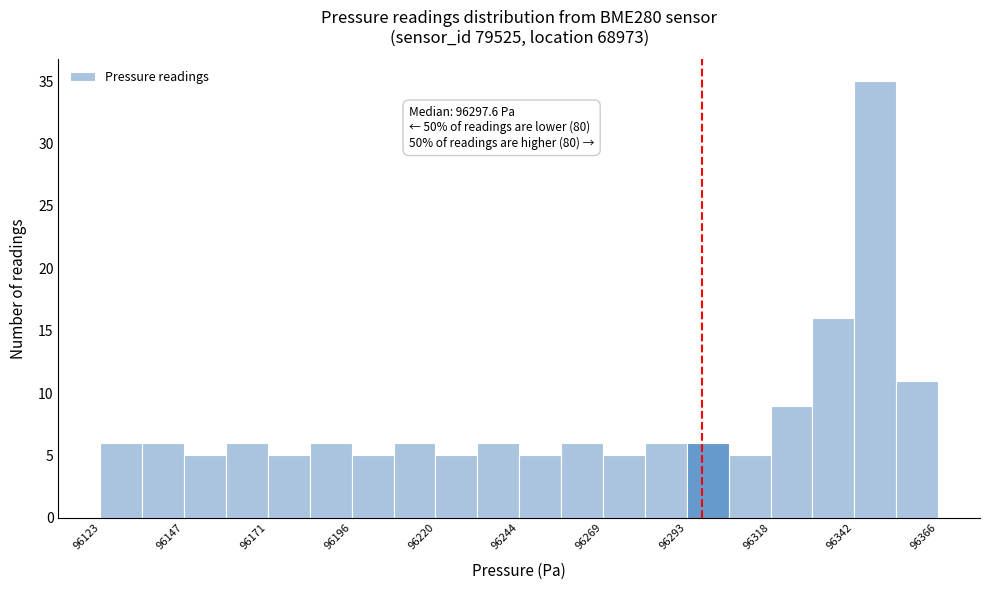

Around what value on the x-axis is the tallest bar? Give the approximate position of its centre, as read against the axis.

96350